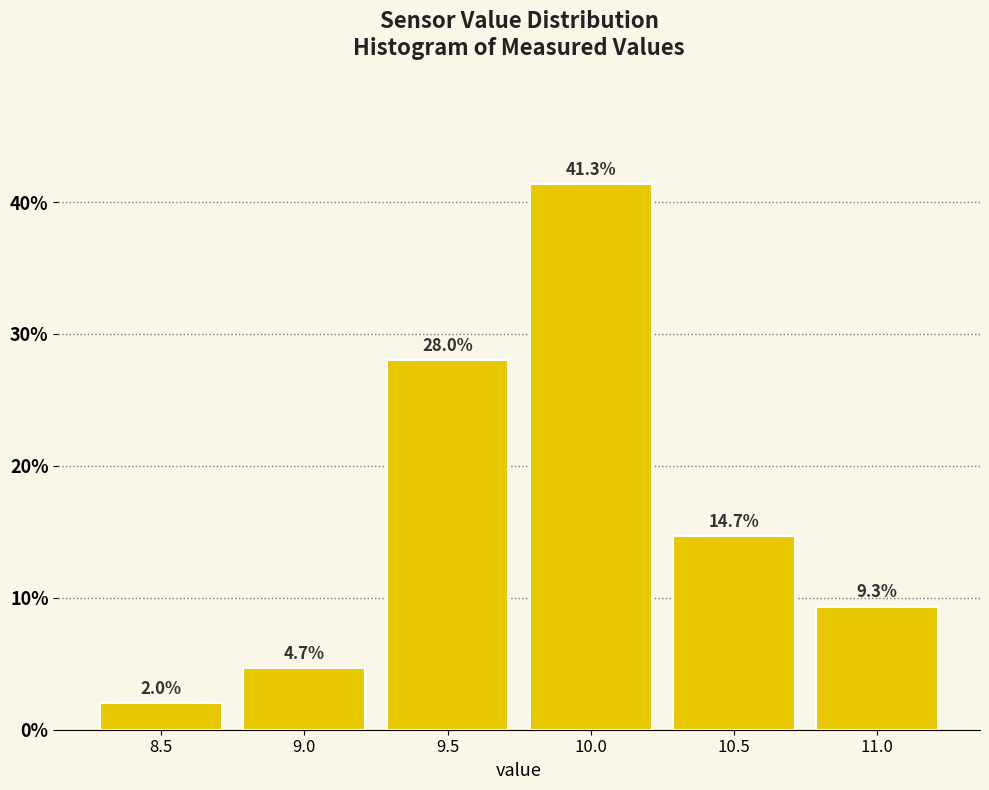

Reading left to right, extract all data points from this chart.

2.0	4.7	28.0	41.3	14.7	9.3